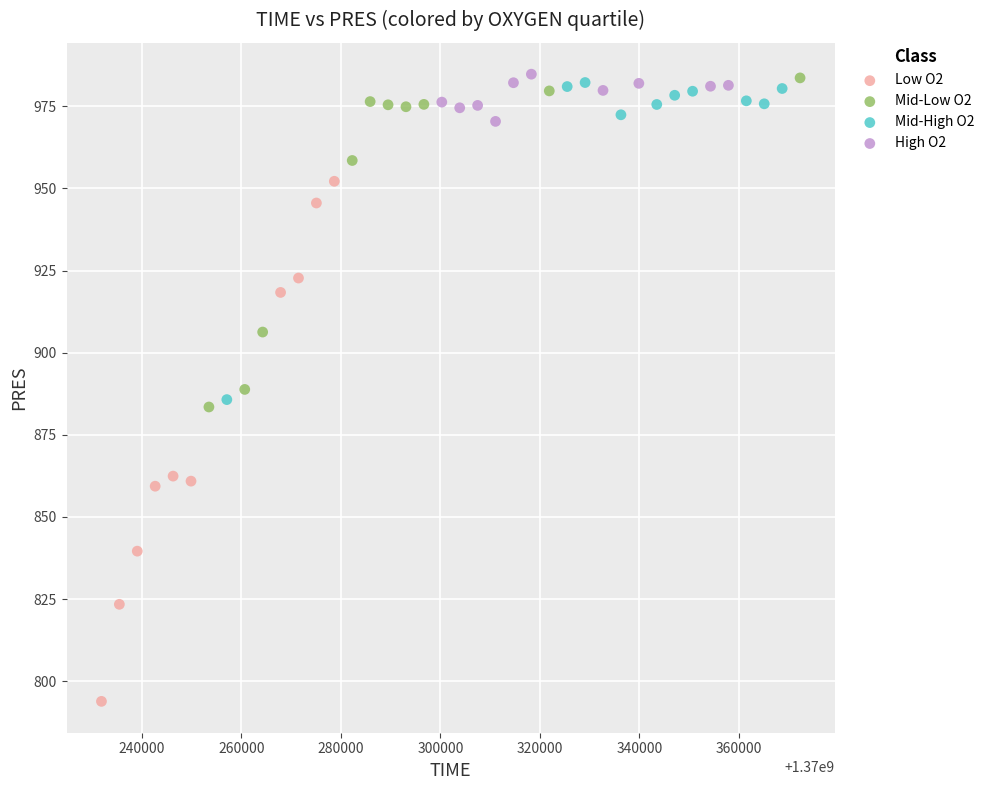

What are all the series names shown in the legend?

Low O2, Mid-Low O2, Mid-High O2, High O2